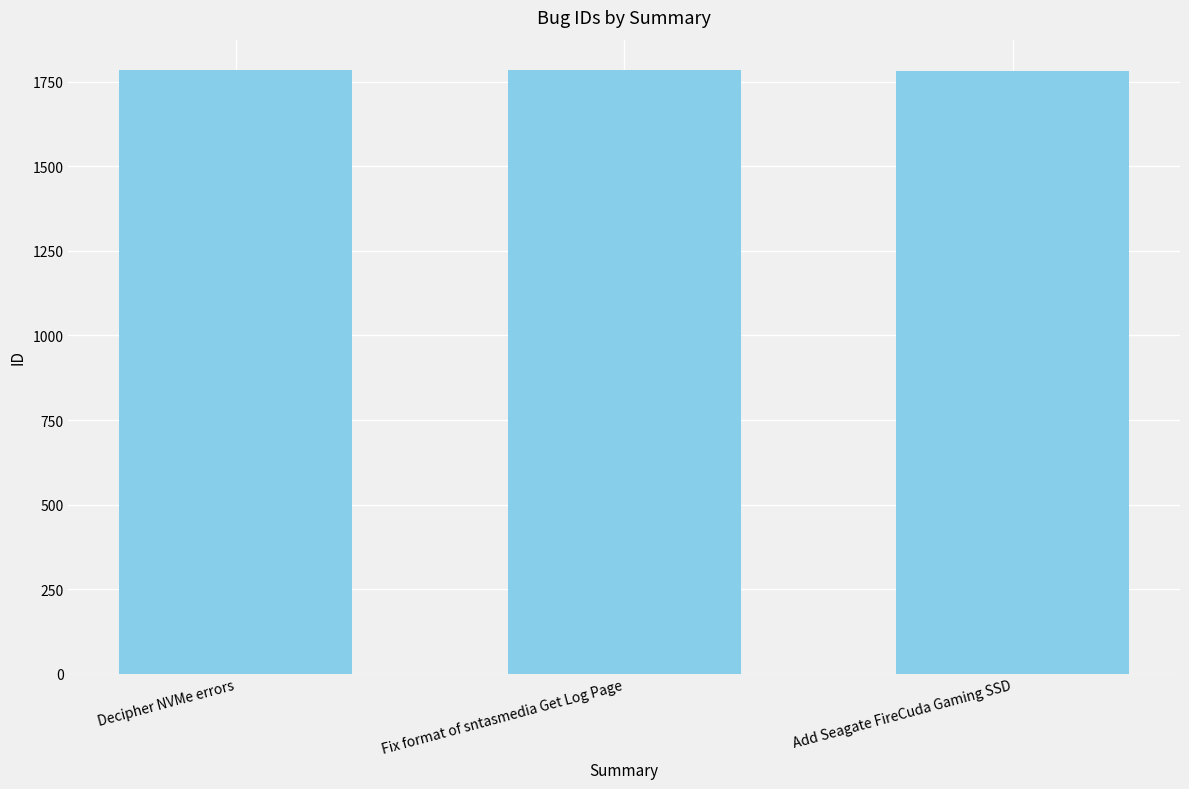

What is the greatest value displayed?

1785